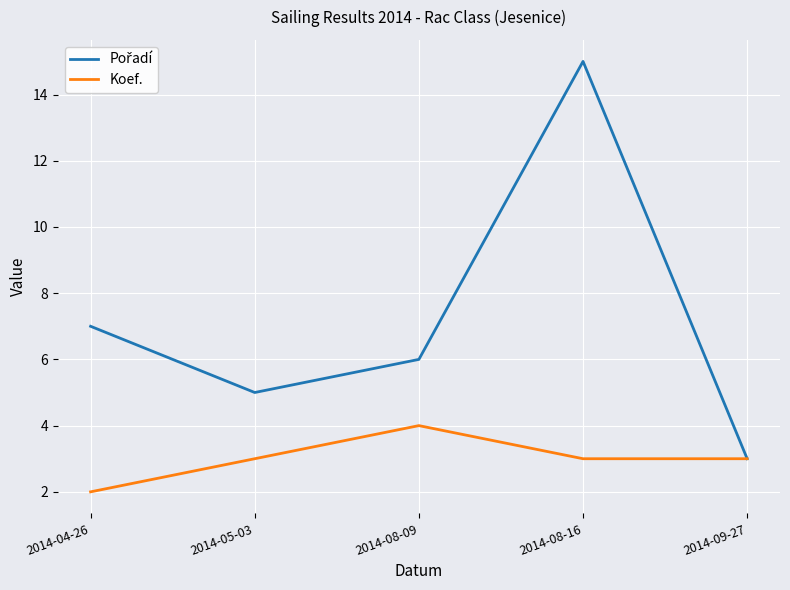

What is the maximum value for Koef.?

4